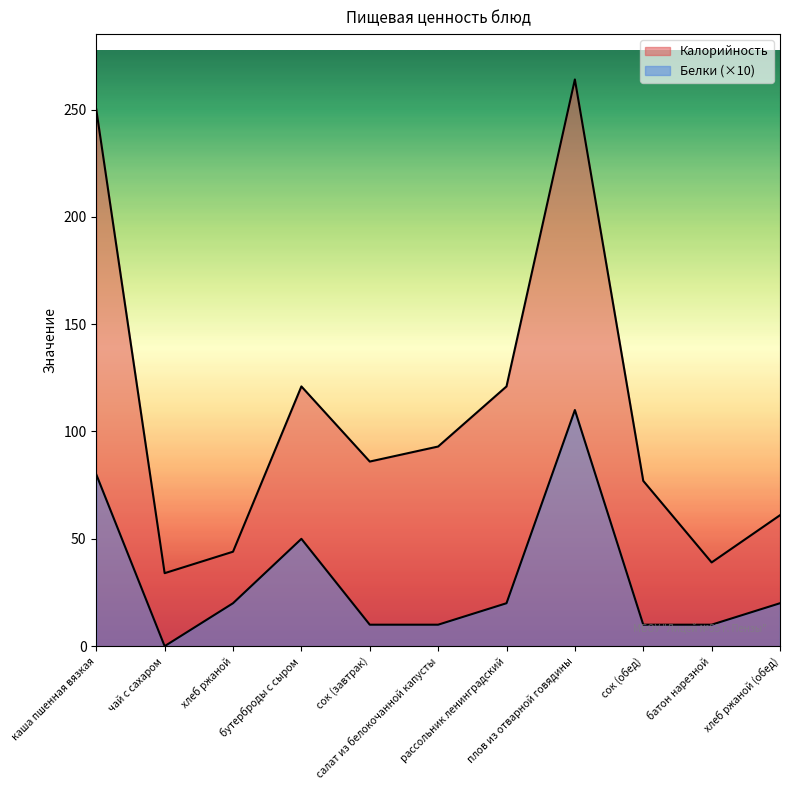

Is it true that Калорийность equals 473 at плов из отварной говядины?

False